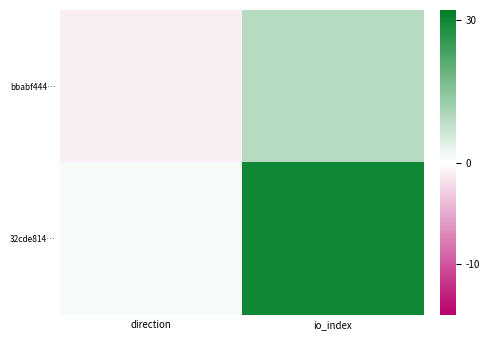

How many data points does each series have?

2